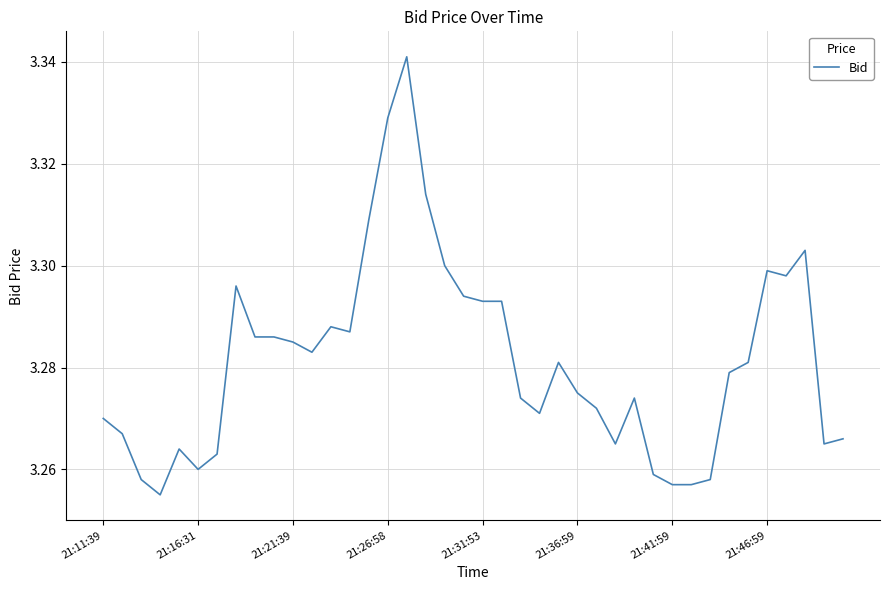

Does the chart display data point markers on the line(s)?

No